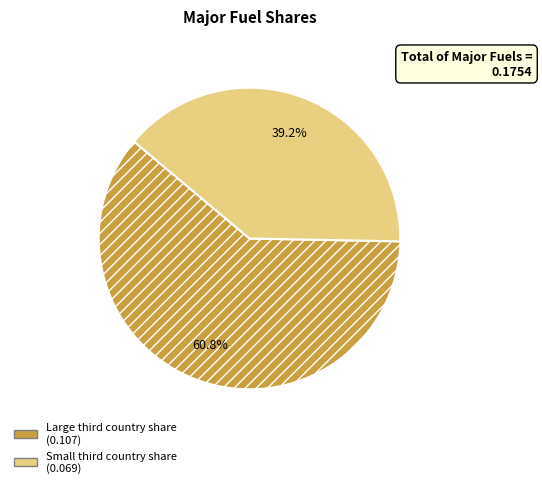

Which category has the biggest portion of the pie?

Large third country share